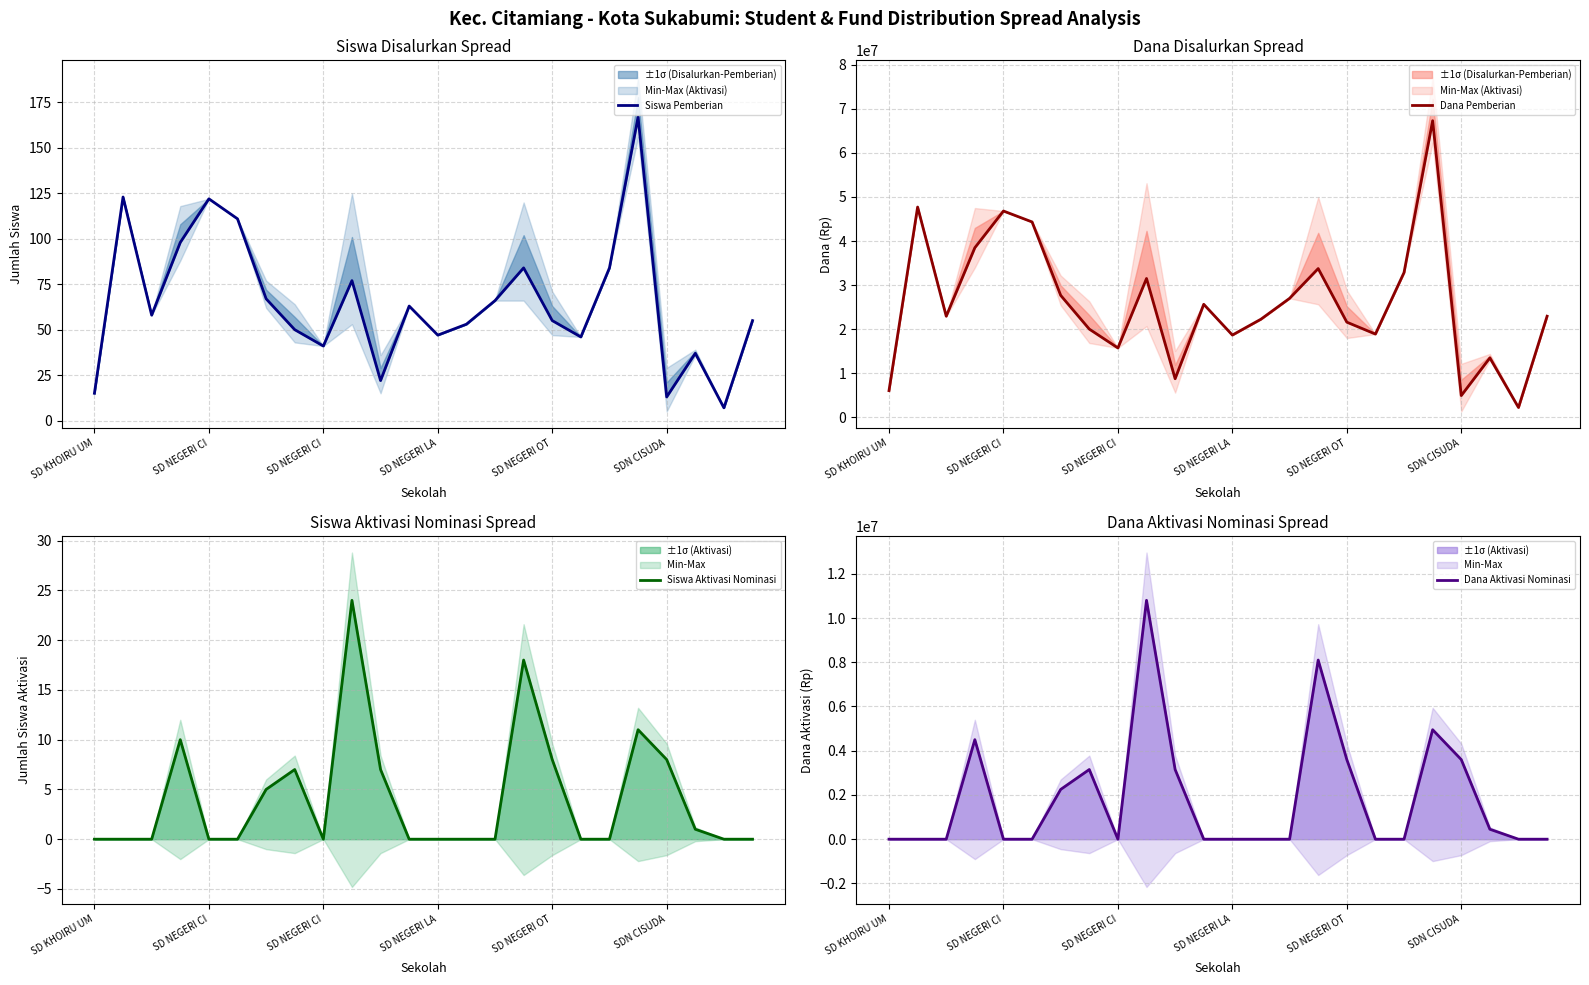

Which category has the lowest value across all series?

SD KHOIRU UM